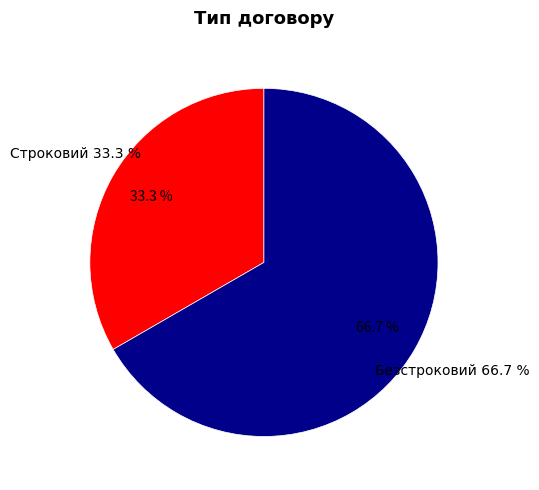

Does Строковий account for over 50% of the chart?

No